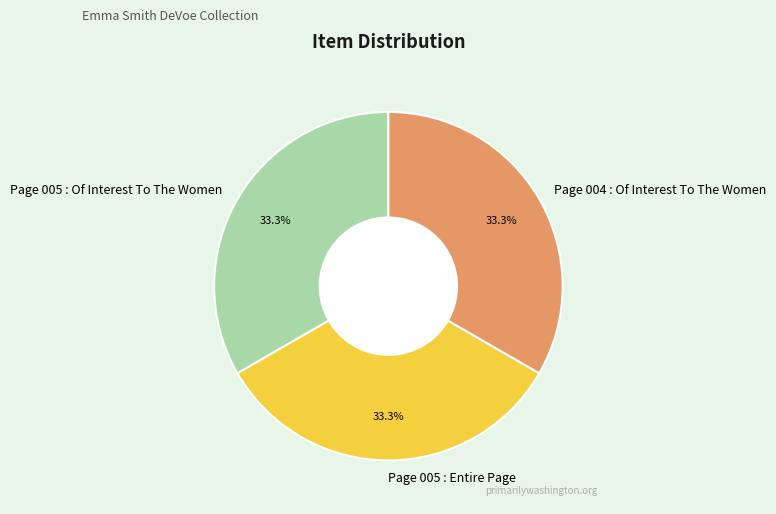

True or false: Page 004 : Of Interest To The Women accounts for 33% of the total.

True